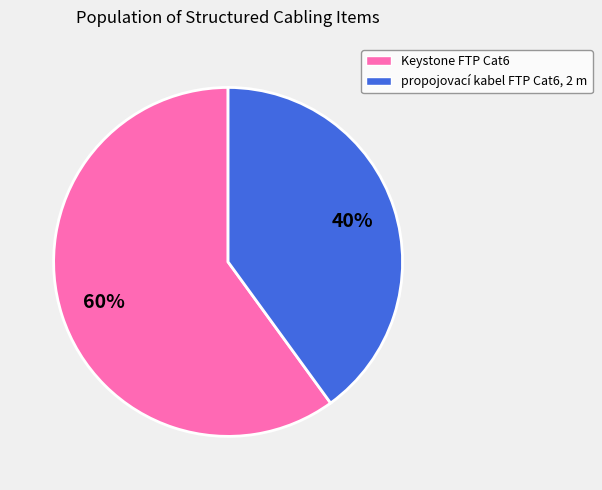

To the nearest percent, what is the average slice percentage?

50%